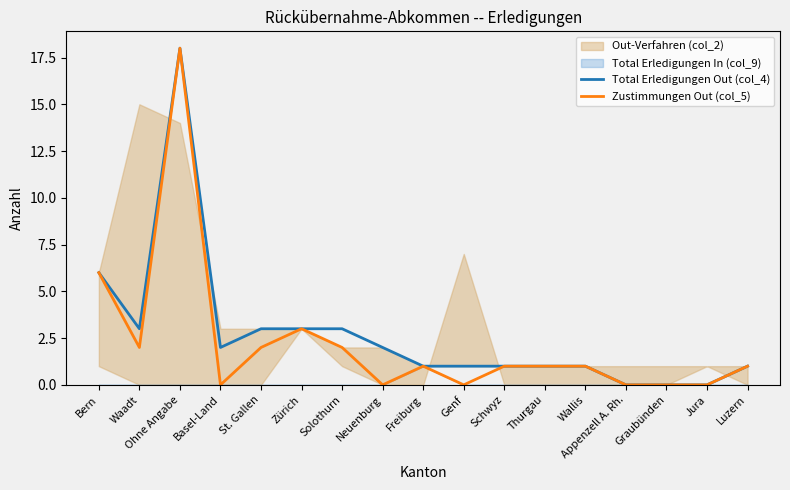

At which label does Total Erledigungen Out (col_4) first exceed 1?

Bern